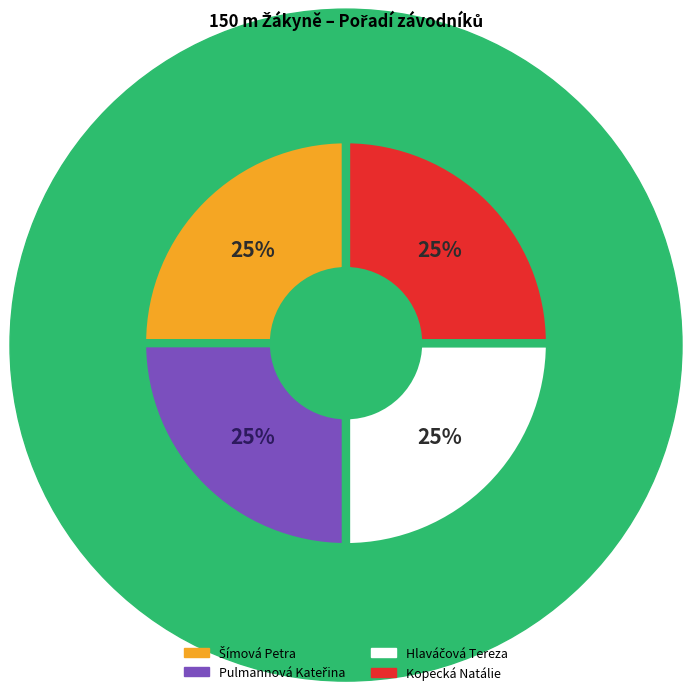

True or false: Kopecká Natálie accounts for 25% of the total.

True